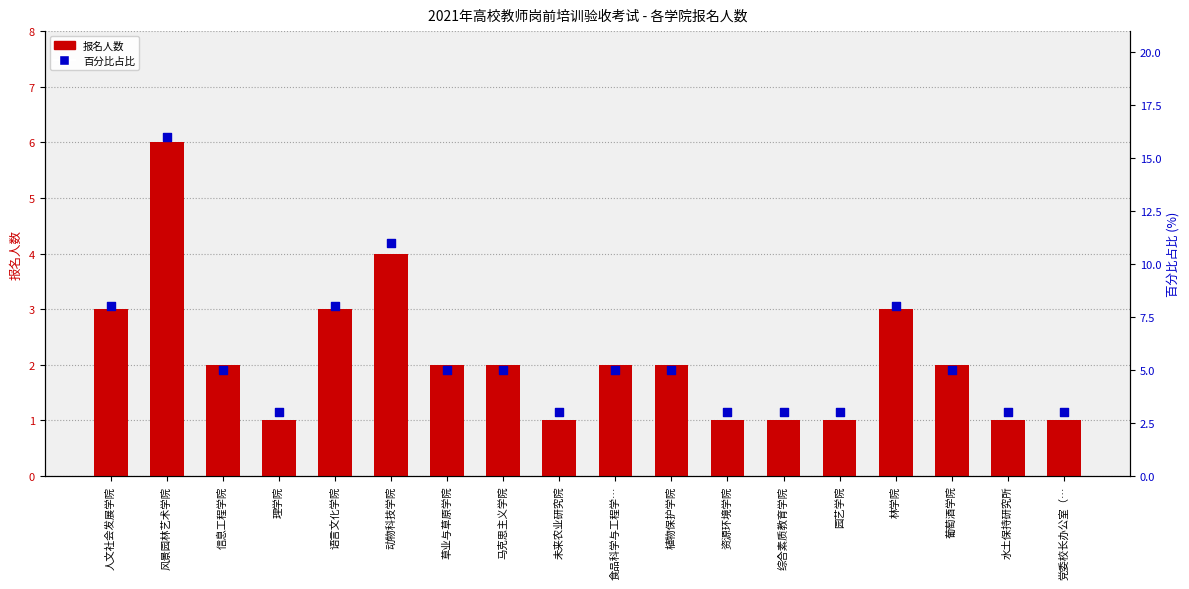

Which series has the largest total across all categories?

百分比占比